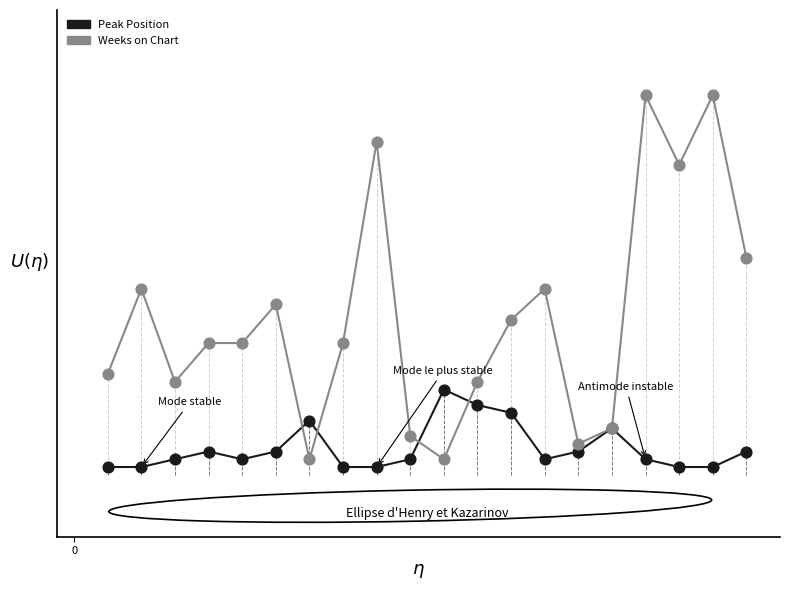

What are all the series names shown in the legend?

Peak Position, Weeks on Chart